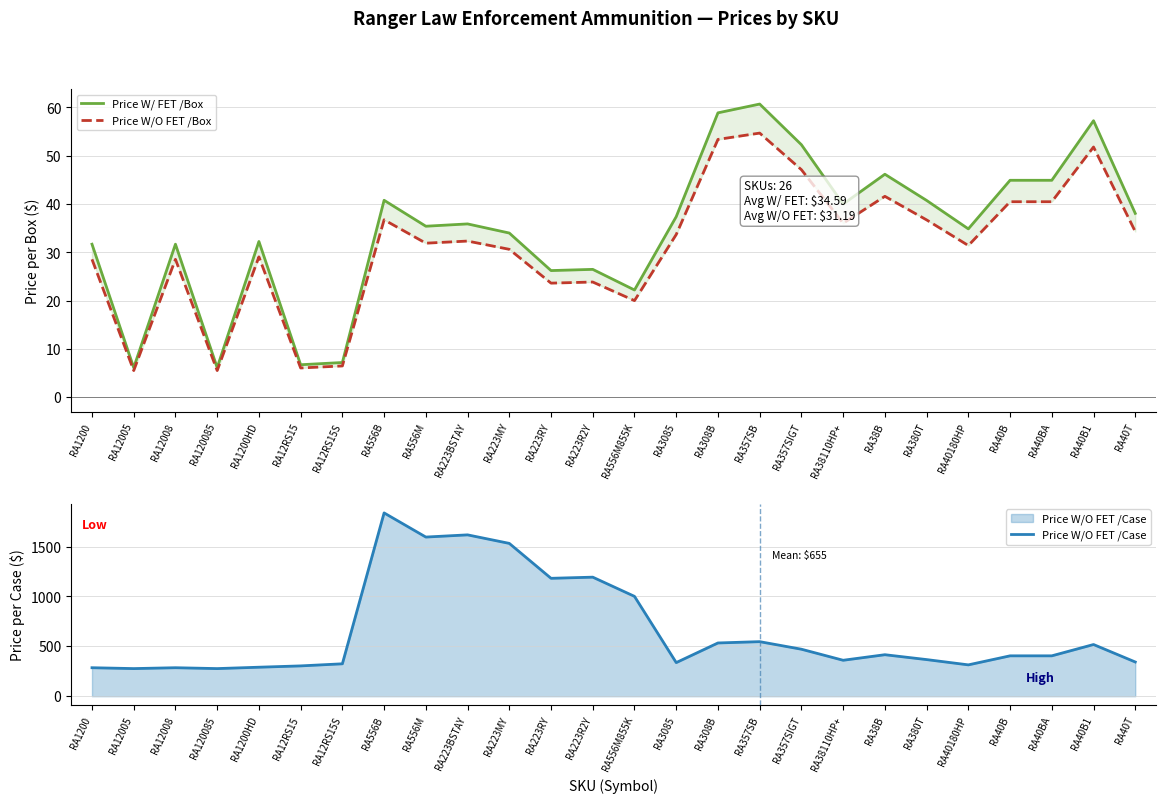

Rank the series at RA556M from lowest to highest value.

Price W/O FET /Box, Price W/ FET /Box, Price W/O FET /Case